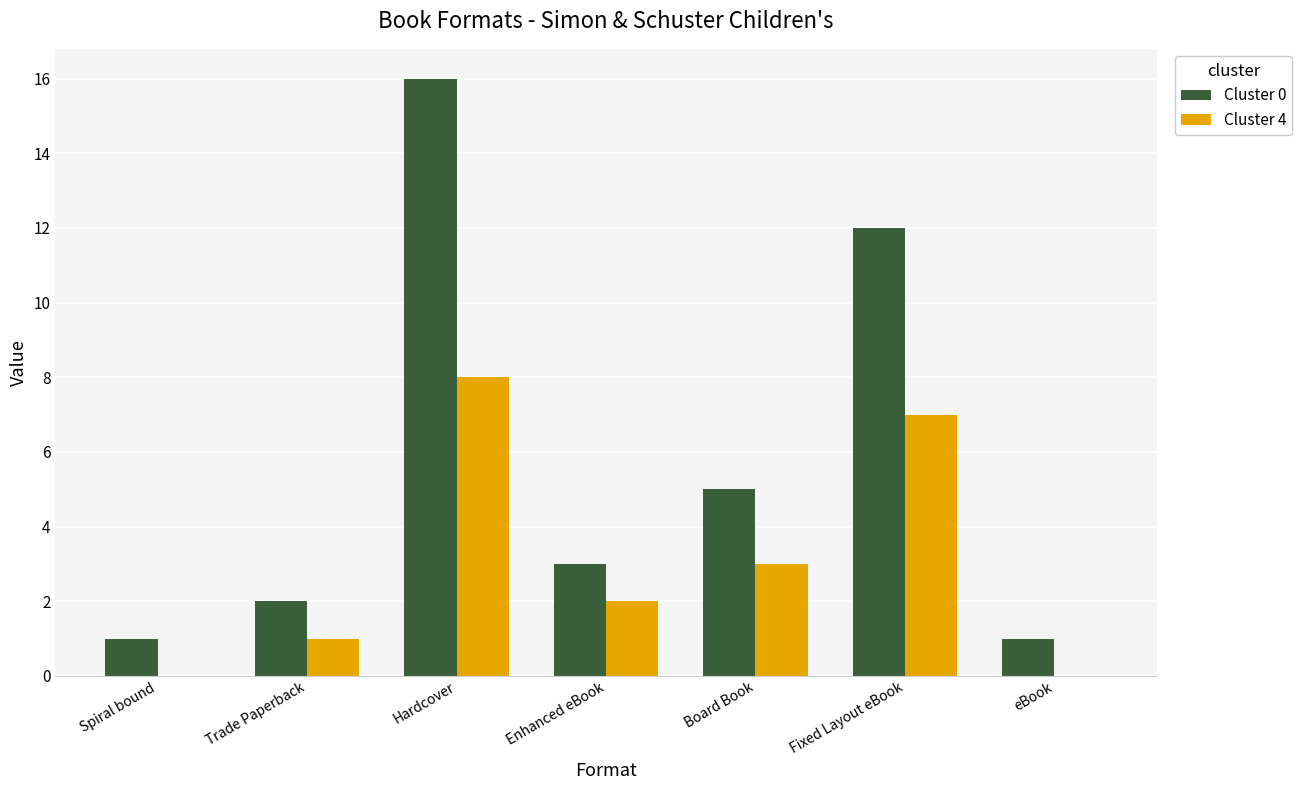

At which category does the chart reach its peak across all series?

Hardcover